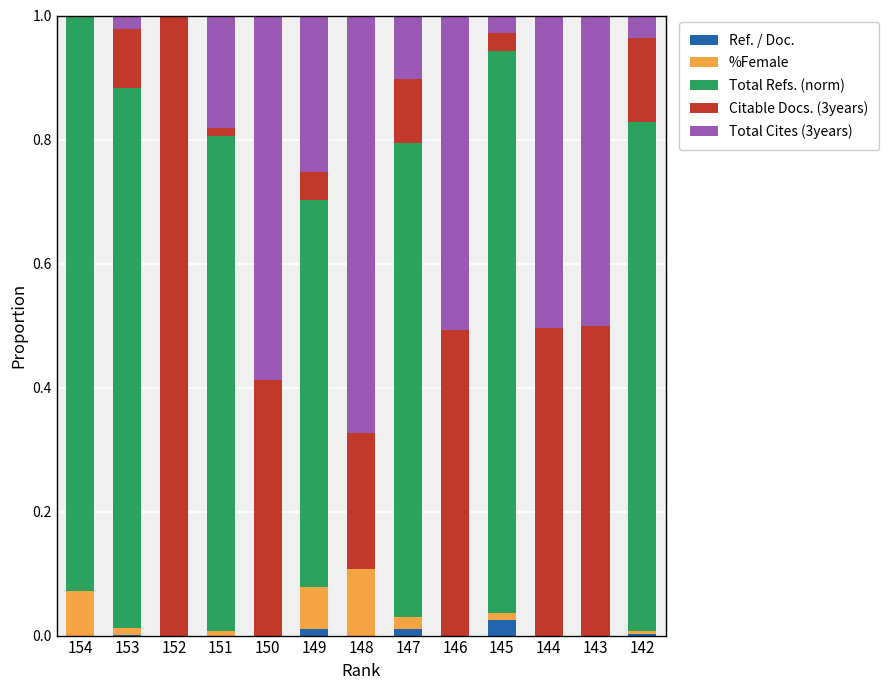

Is it true that Ref. / Doc. equals 0.0 at 145?

True